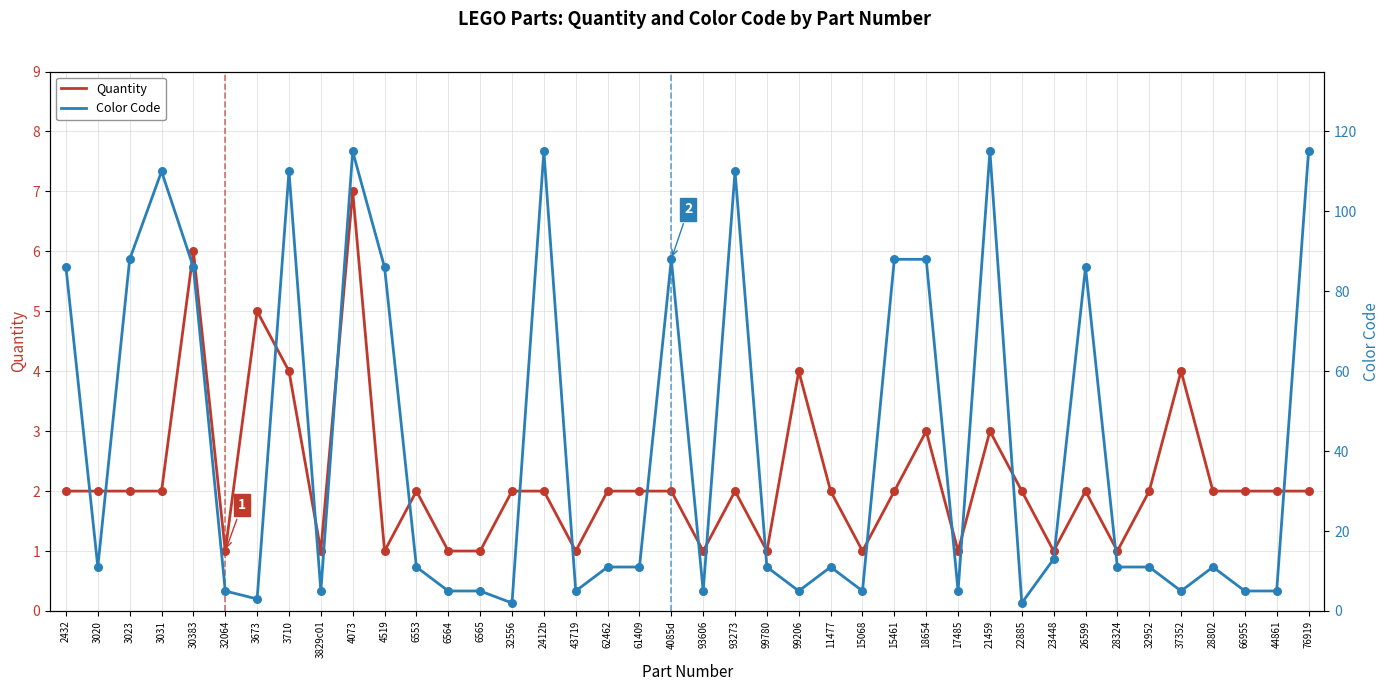

What is the total value across all series at 32556?

4